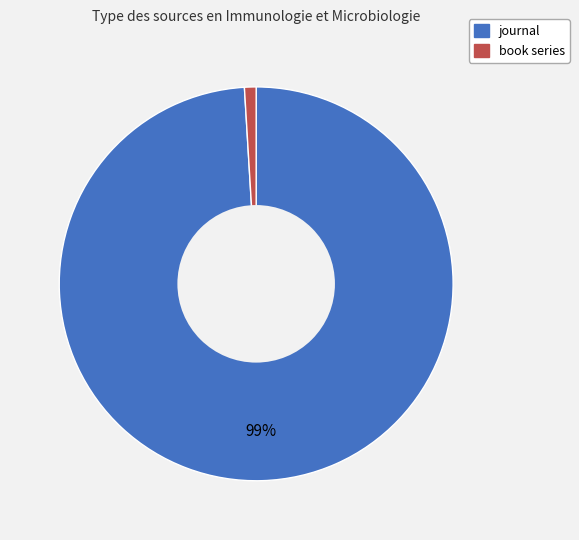

Which category accounts for the majority?

journal